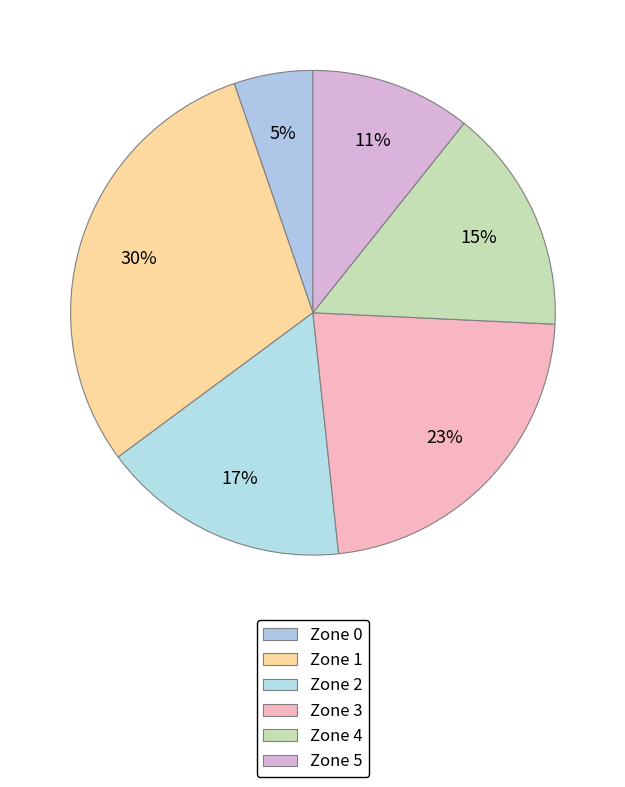

Is the sum of Zone 1 and Zone 0 greater than half?

No